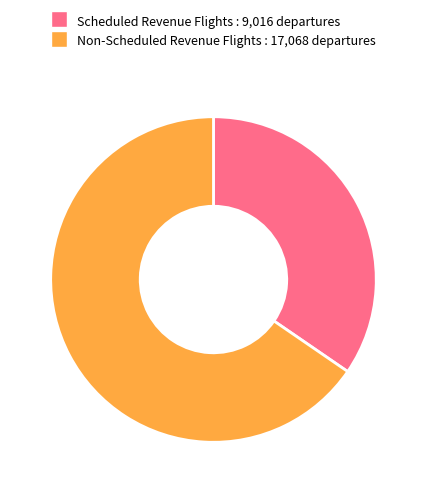

Which category accounts for the majority?

Non-Scheduled Revenue Flights